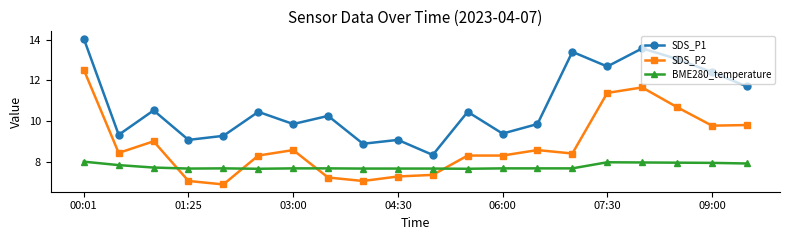

List the series in order of their overall mean, highest first.

SDS_P1, SDS_P2, BME280_temperature